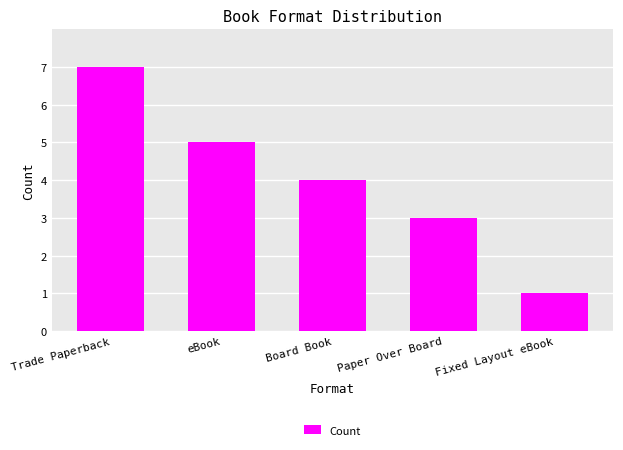

What is the difference between the maximum and minimum values?

6